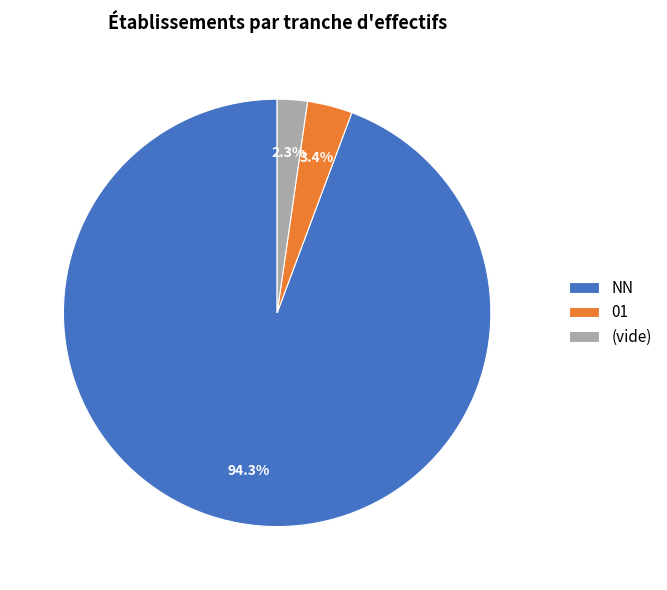

Count the number of slices in the pie.

3